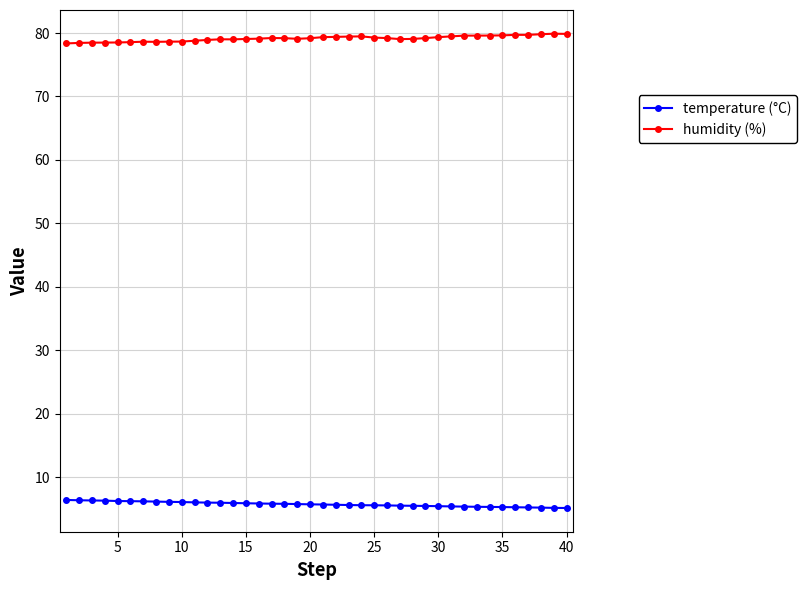

Which series has the largest total across all categories?

humidity (%)